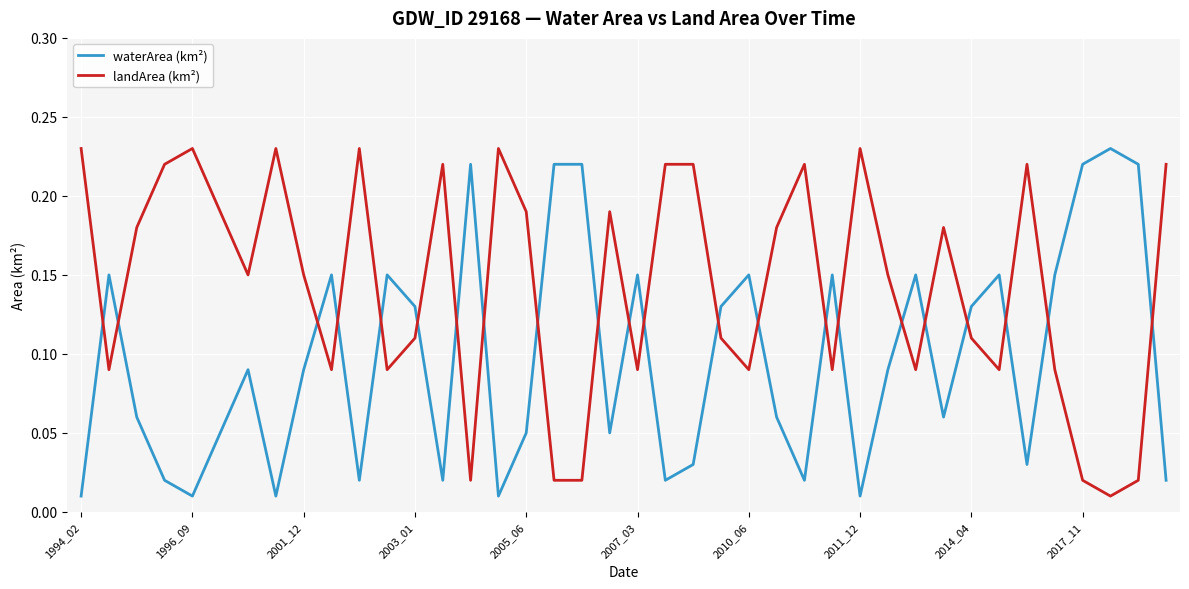

True or false: landArea (km²) and waterArea (km²) cross at least once.

True